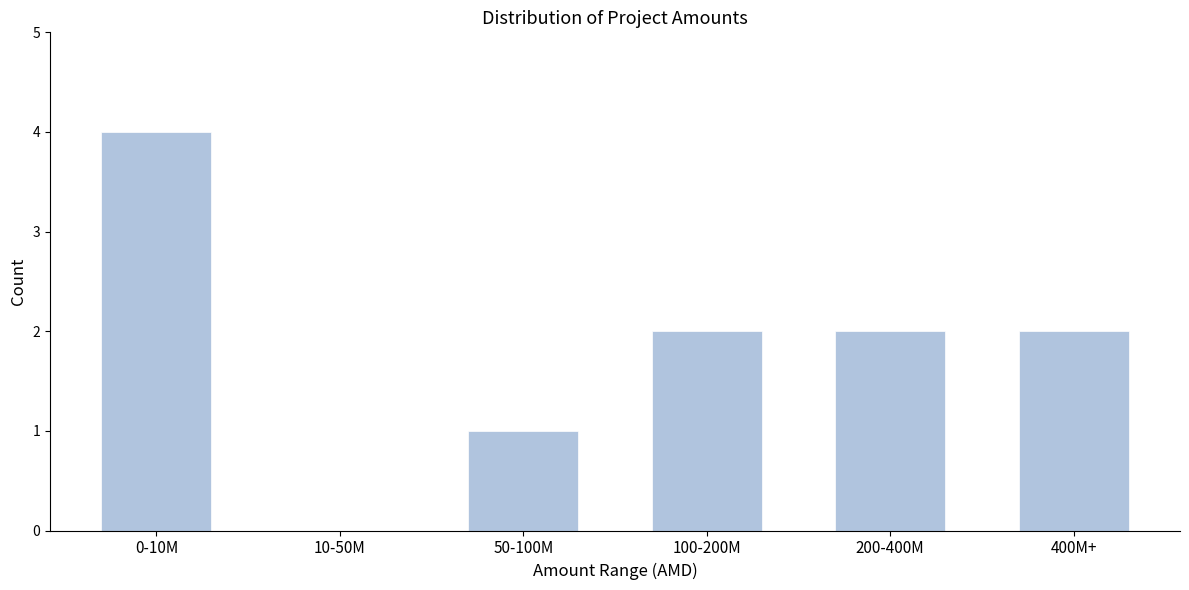

Reading left to right, what are all the values shown in this chart?

0-10M=4	10-50M=0	50-100M=1	100-200M=2	200-400M=2	400M+=2